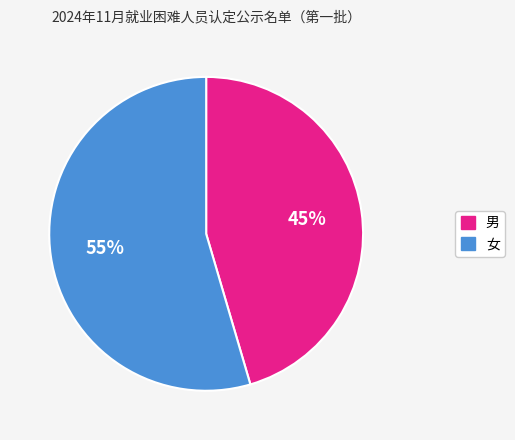

What percentage is the 男 slice, to the nearest percent?

45%